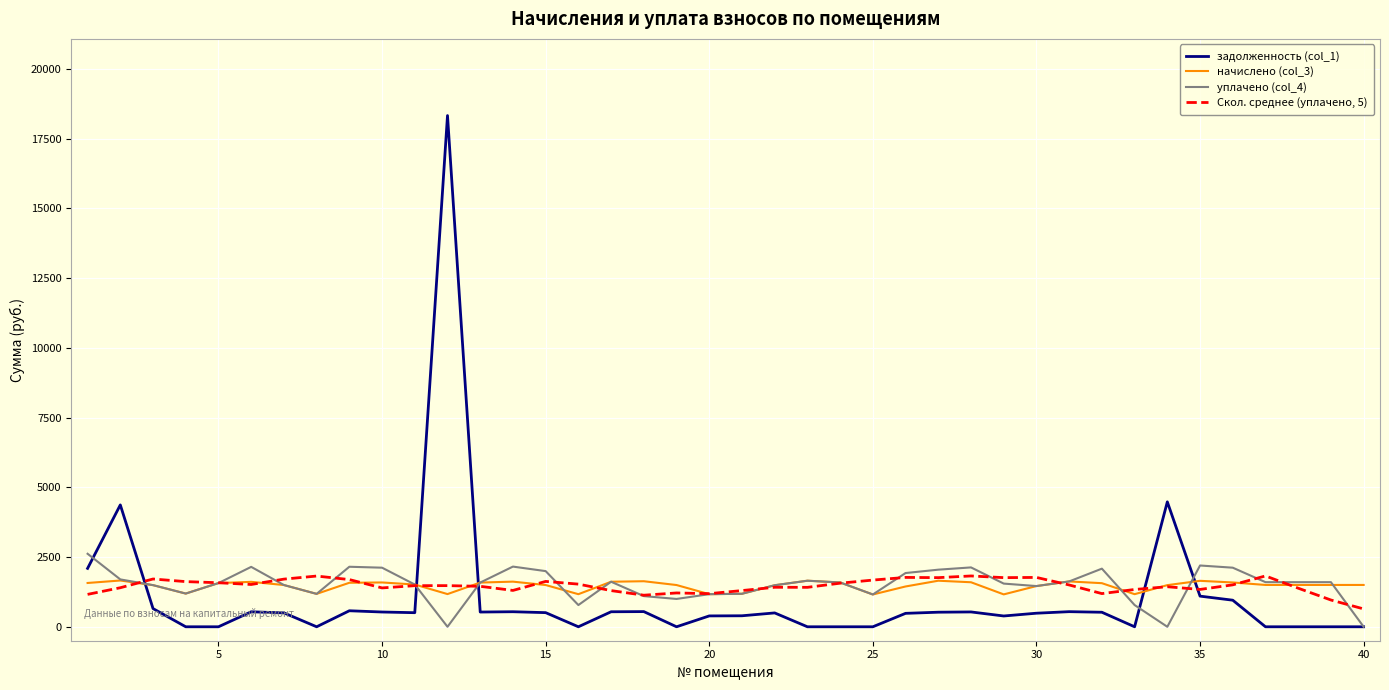

What is the average value of the задолженность (col_1) series?

1050.9